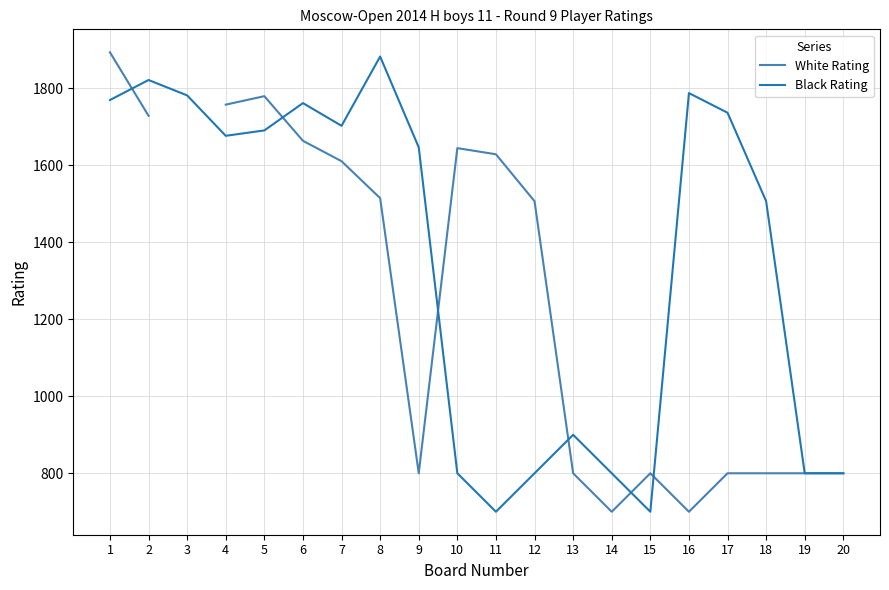

True or false: Black Rating has a value of 800.0 at 10.

True